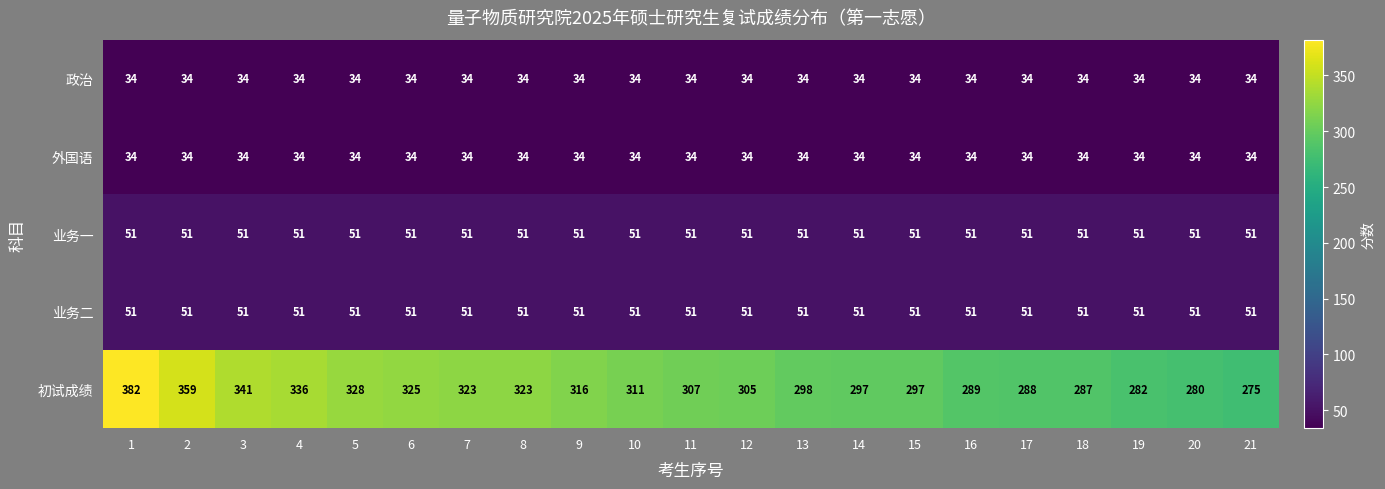

Which series has the widest spread of values?

初试成绩